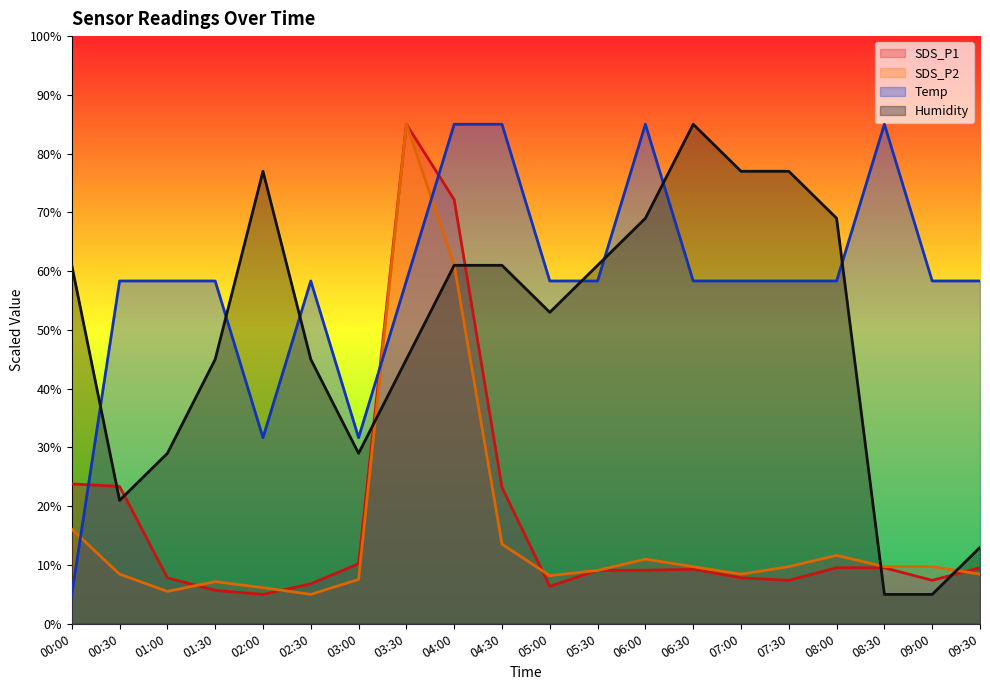

What position from the left is 08:00?

17